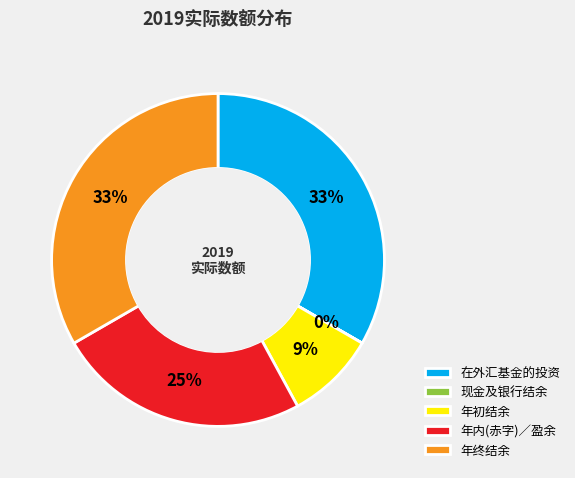

True or false: 年内(赤字)／盈余 accounts for 37% of the total.

False